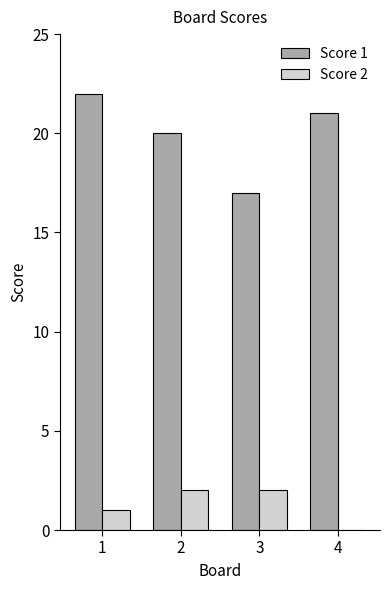

Reading left to right, extract all data points from this chart.

Score 1: 1=22	2=20	3=17	4=21
Score 2: 1=1	2=2	3=2	4=0